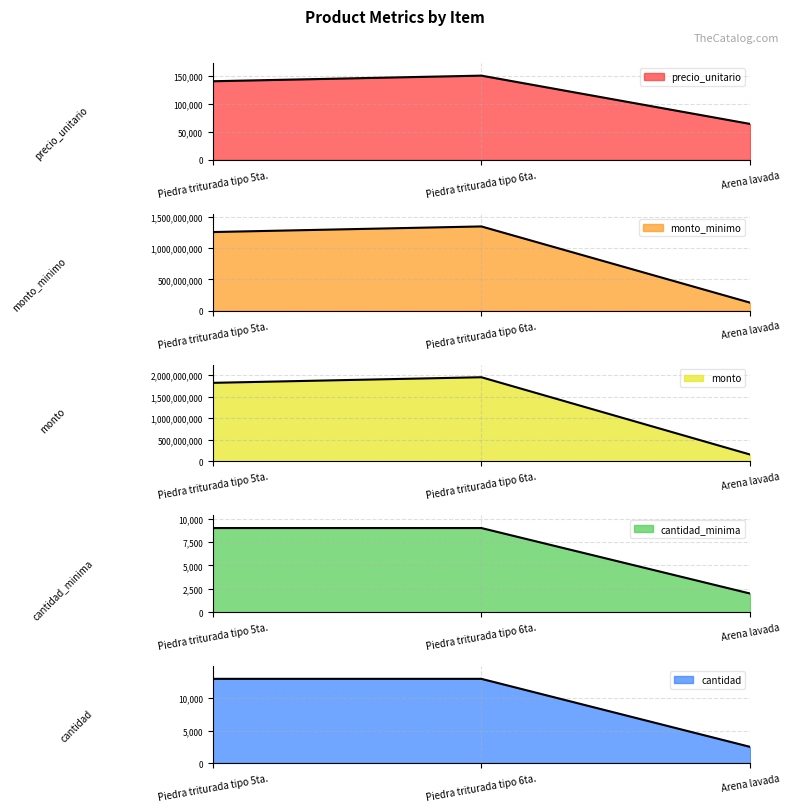

How many values in the cantidad_minima series are below 9000?

1